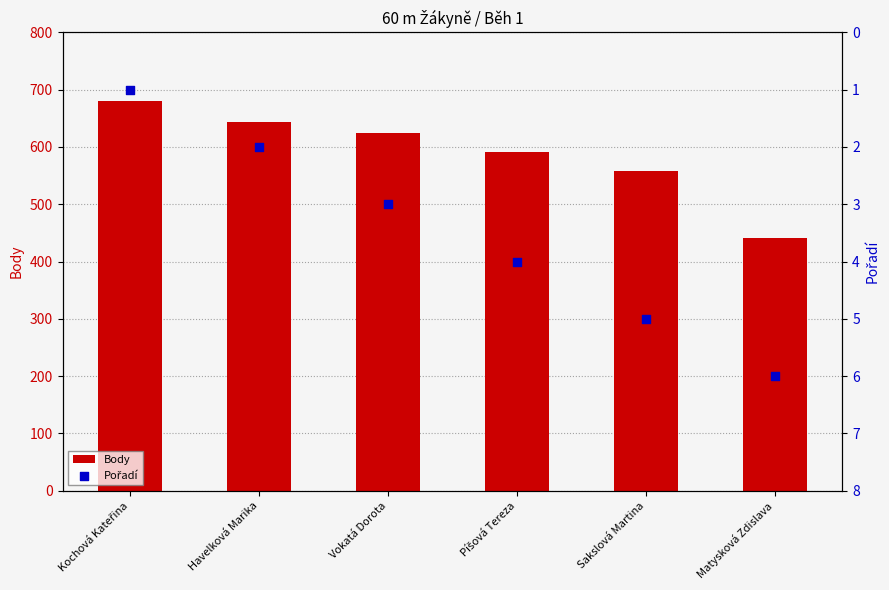

What are all the series names shown in the legend?

Body, Pořadí